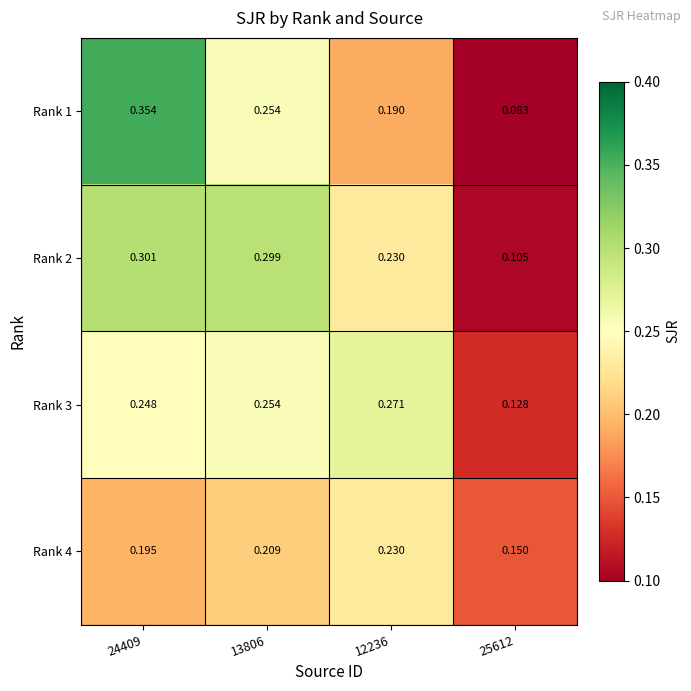

Is the value of Rank 3 at 25612 greater than the value of Rank 1 at 25612?

Yes